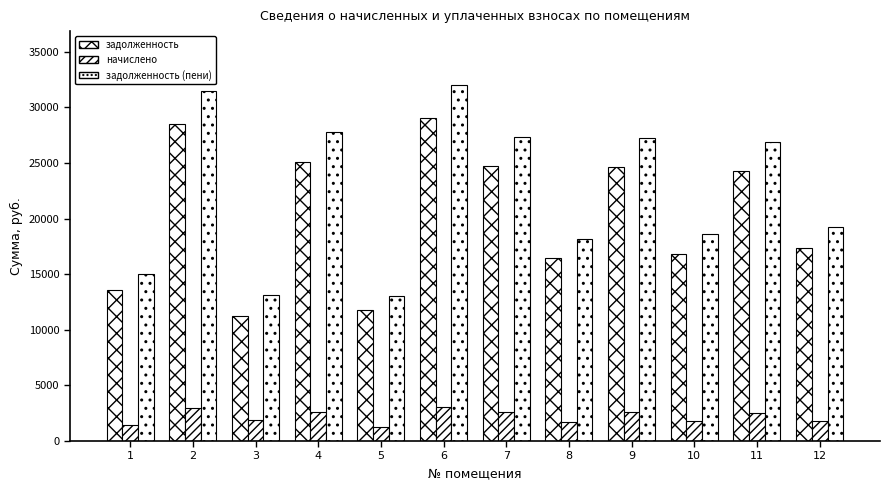

Does the chart contain stacked bars?

No